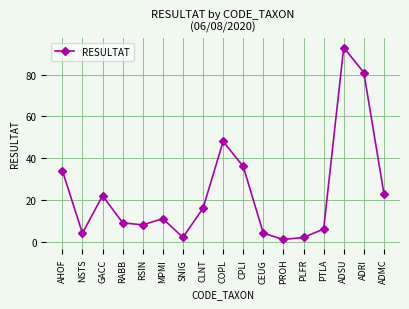

Is it true that the value at MPMI is 6?

False